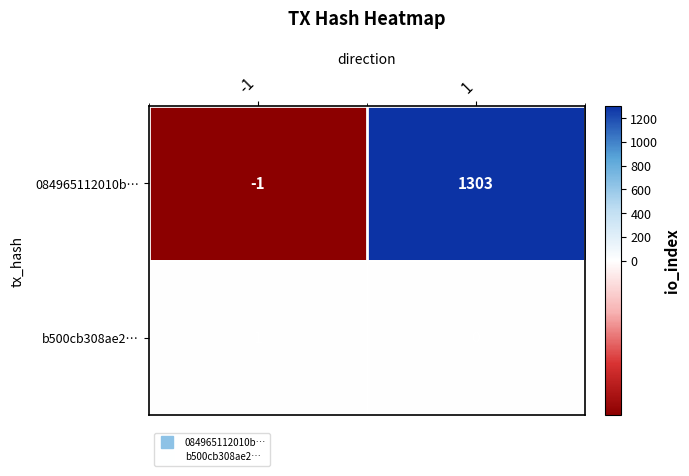

Rank the series at -1 from lowest to highest value.

084965112010b…, b500cb308ae2…